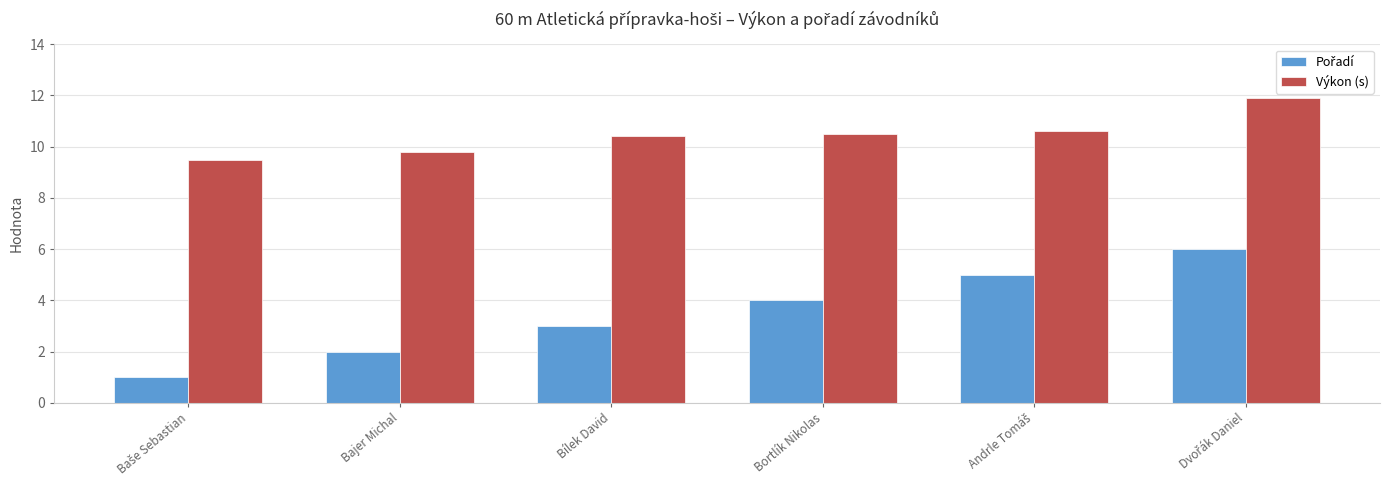

What is the difference between the maximum and second lowest values in the Výkon (s) series?

2.1